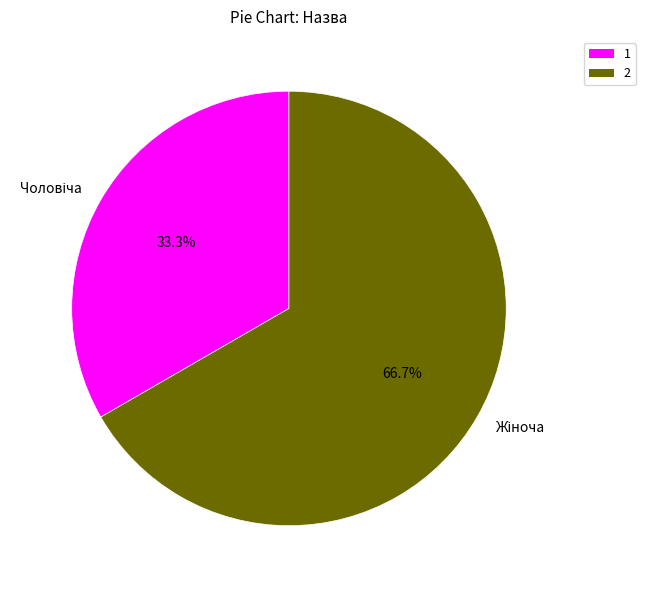

Is there any slice that represents more than half of the pie?

Yes